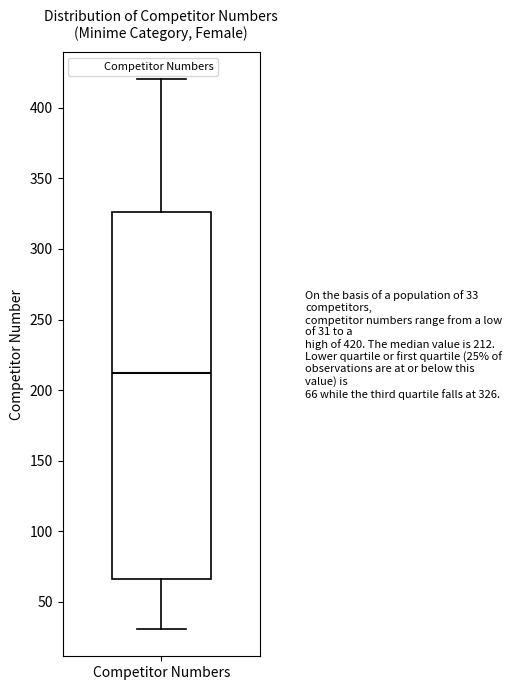

Read this box plot against the y-axis: the position of the median line, the range covered by the box, and the ends of both whiskers. The values are not printed on the chart, so give them approximately, as read against the axis.

median 210, box 65 to 325, whiskers 30 to 420